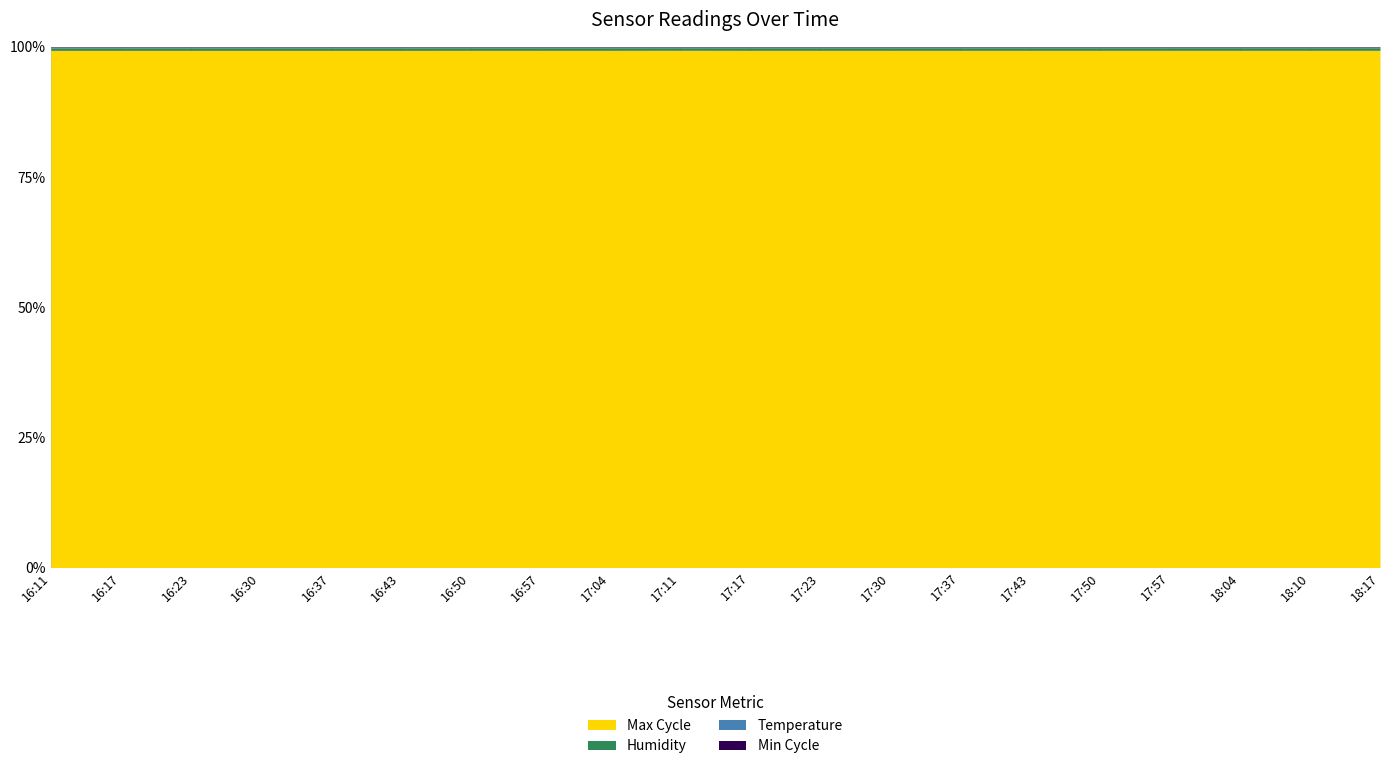

Which series has the widest spread of values?

Temp